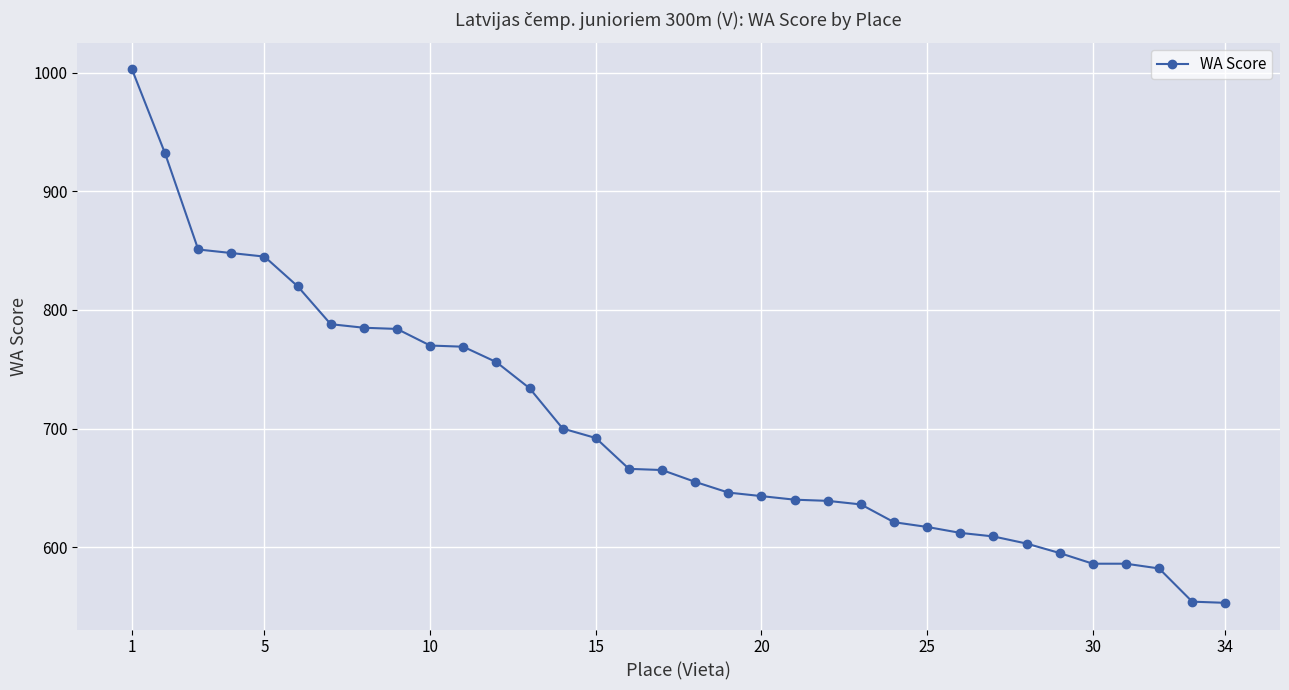

What is the greatest value displayed?

1003